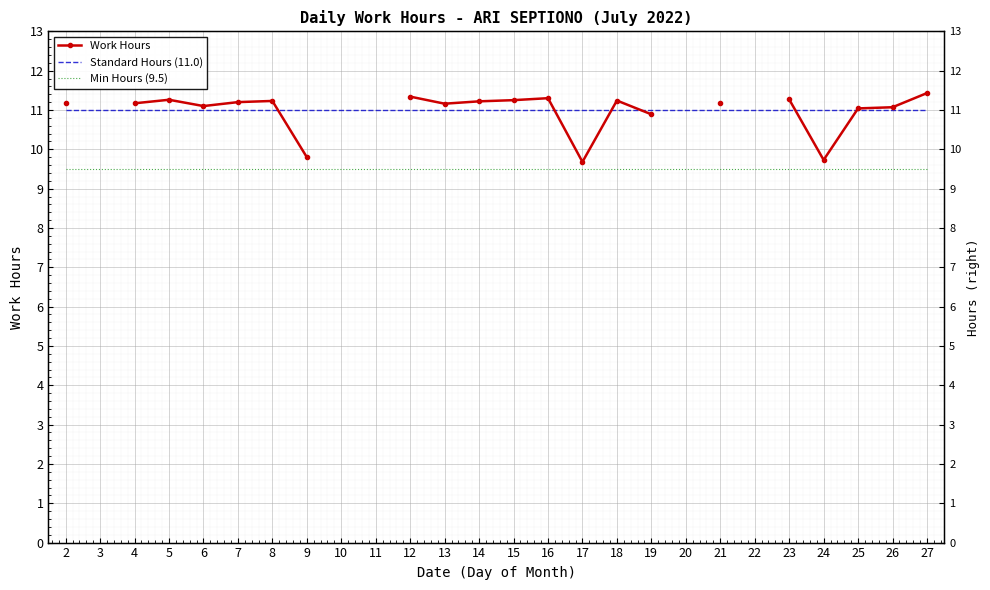

What is the spread (max minus min) of values at 6?

1.6